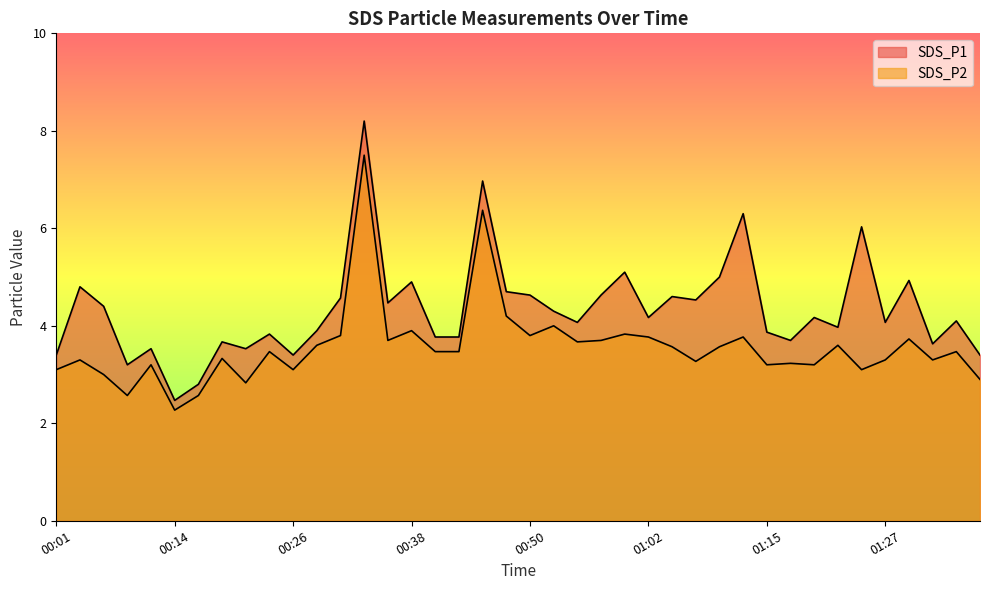

True or false: SDS_P2 has more than 0 points higher than both neighbors.

True